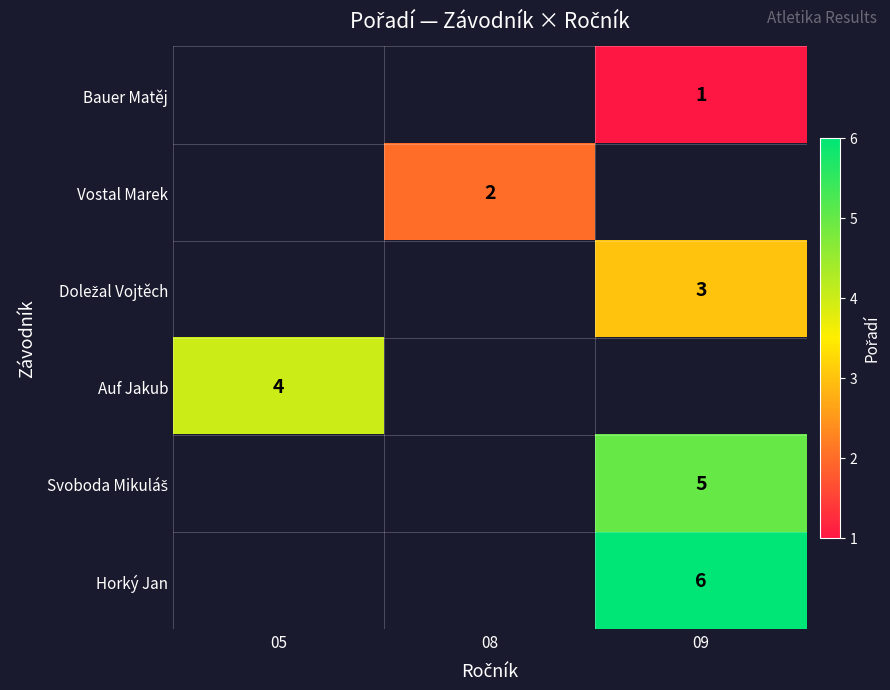

Between 08 and 05, which is larger?

05